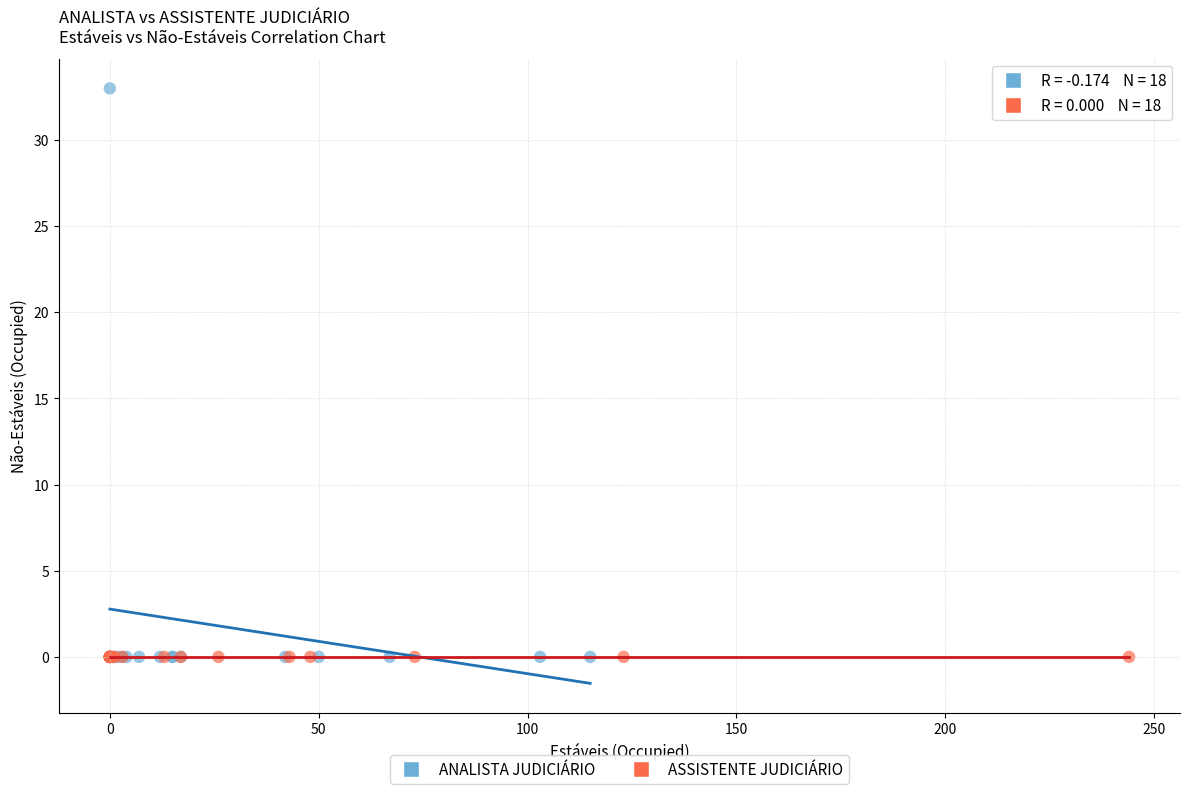

What are all the series names shown in the legend?

ANALISTA JUDICIÁRIO, ASSISTENTE JUDICIÁRIO